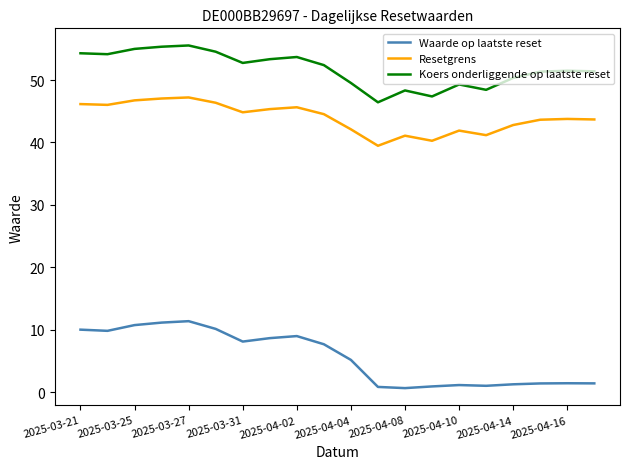

Does the chart have visible grid lines?

No